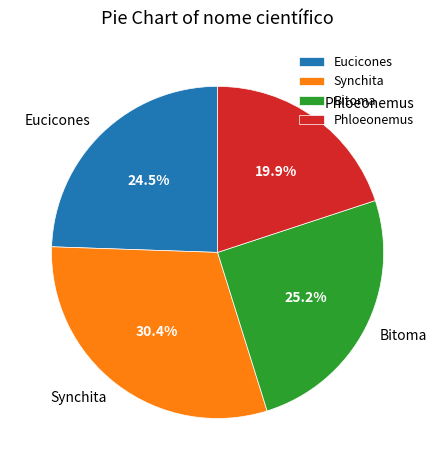

Which category has the biggest portion of the pie?

Synchita